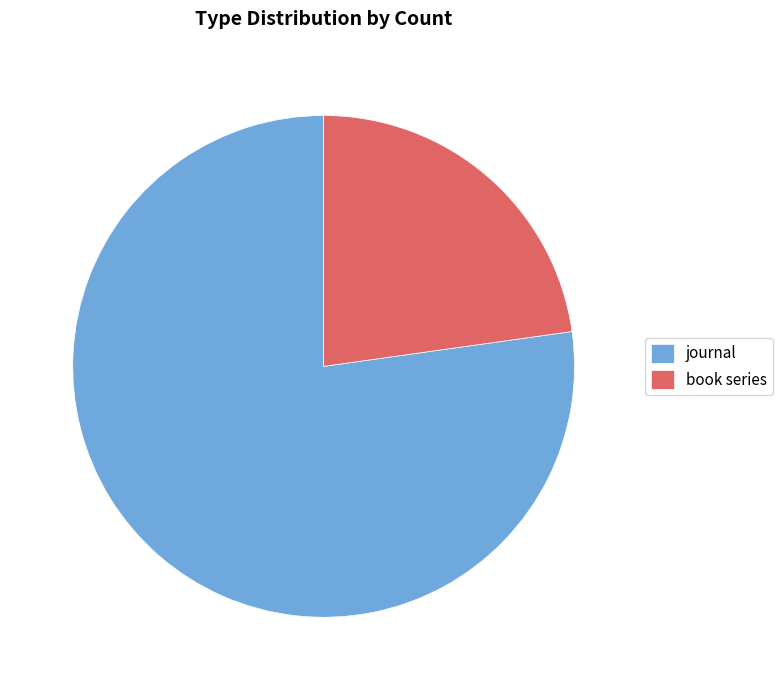

What is the ratio of the value at journal to the value at book series?

3.4